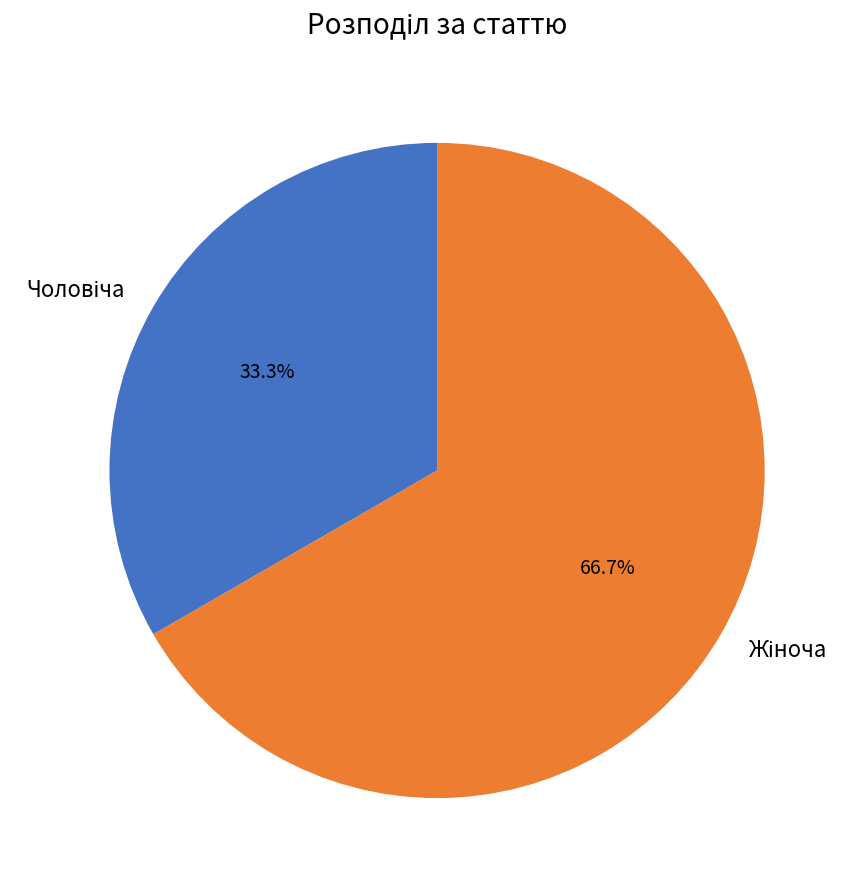

Is there any slice that represents more than half of the pie?

Yes